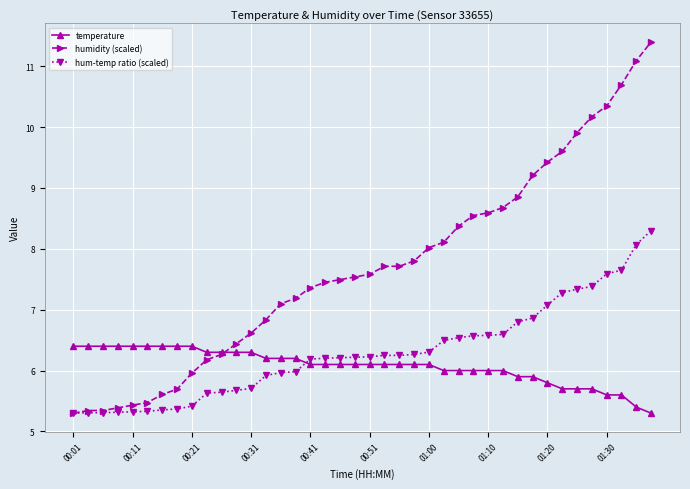

Which series has the widest spread of values?

humidity (scaled)